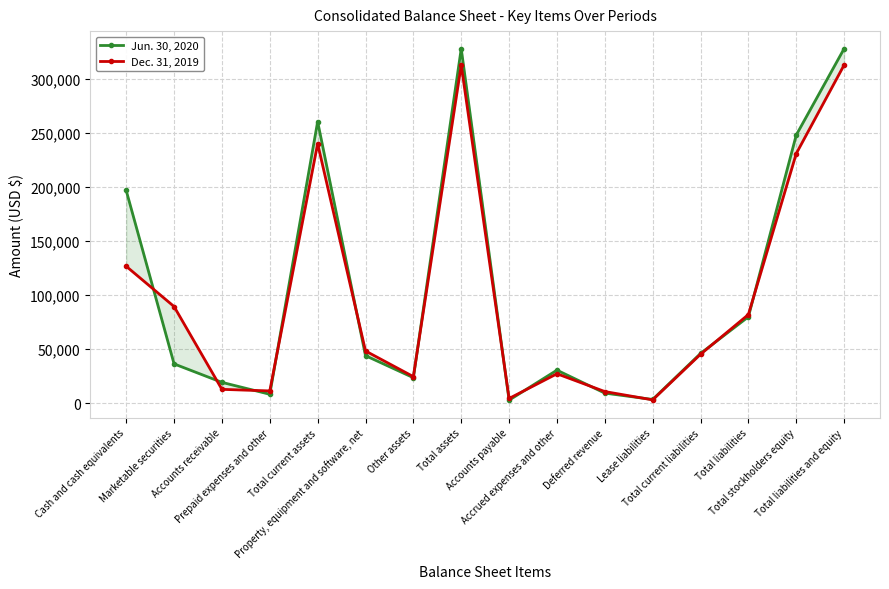

True or false: Jun. 30, 2020 has more than 0 points higher than both neighbors.

True